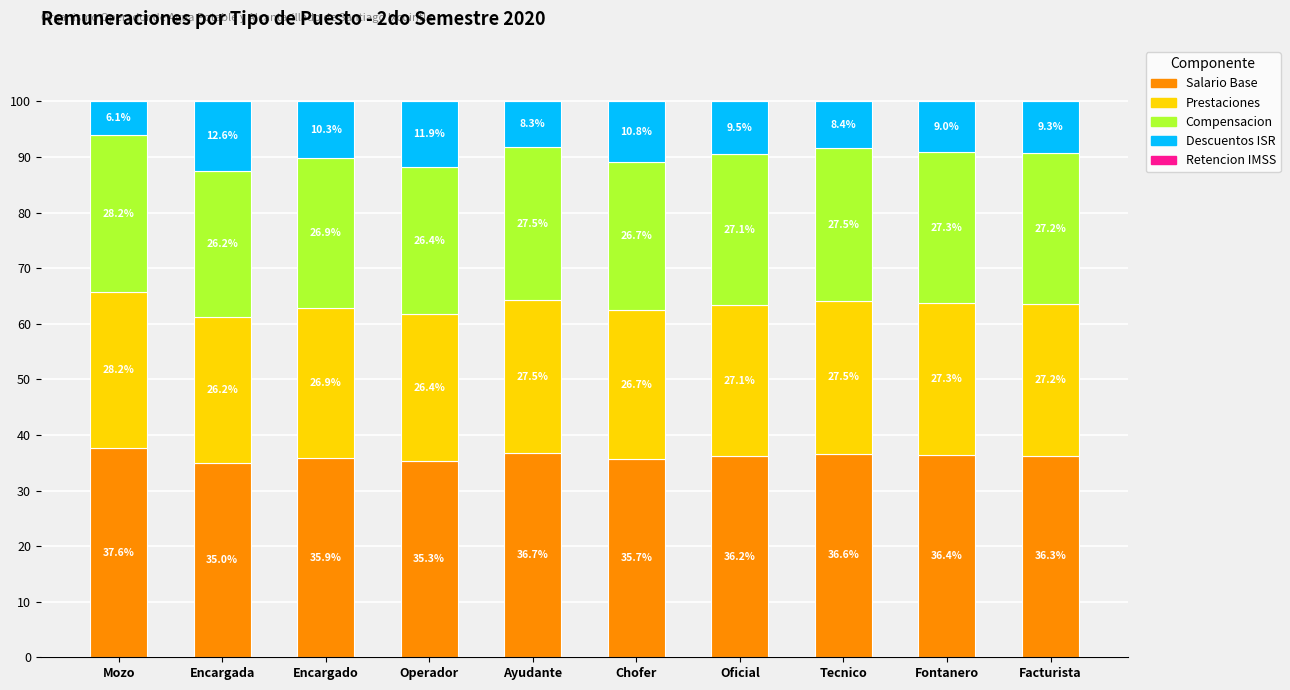

The Salario Base series shows 64.1 at Ayudante. True or false?

False